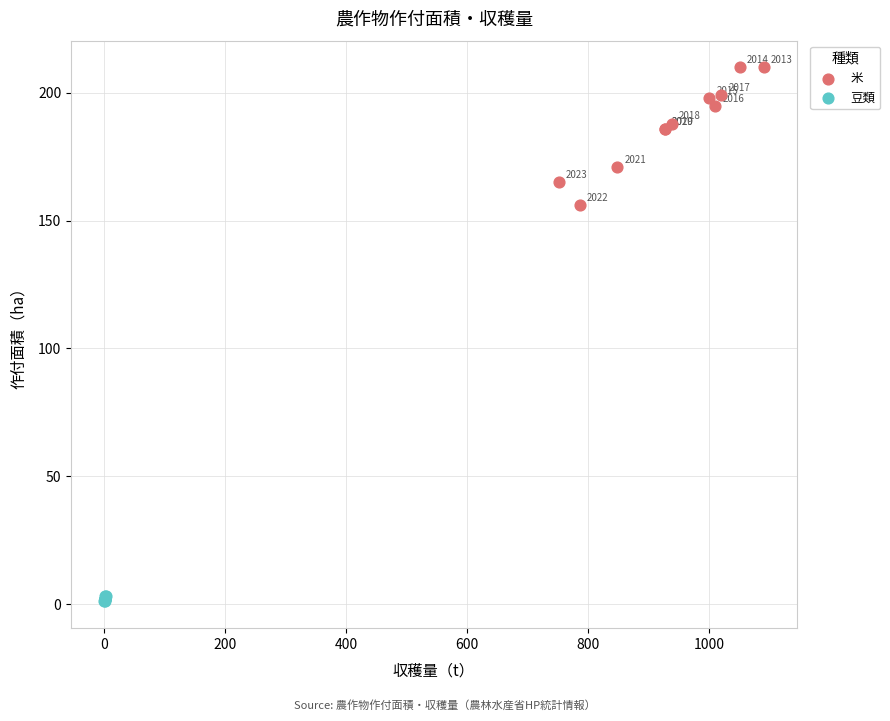

Which series has the widest spread of Y values?

米